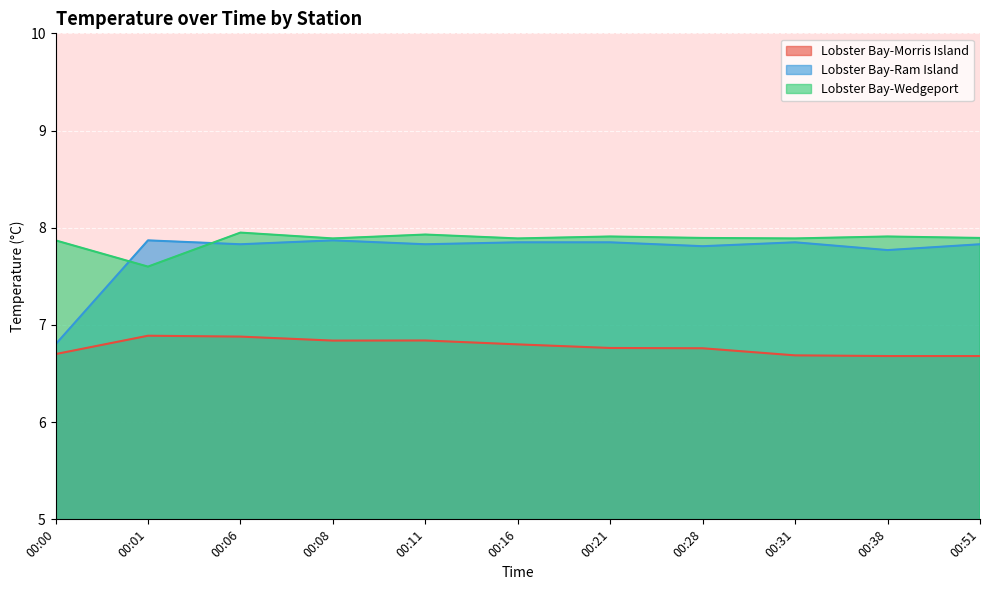

What is the lowest value of the Lobster Bay-Wedgeport series?

7.6